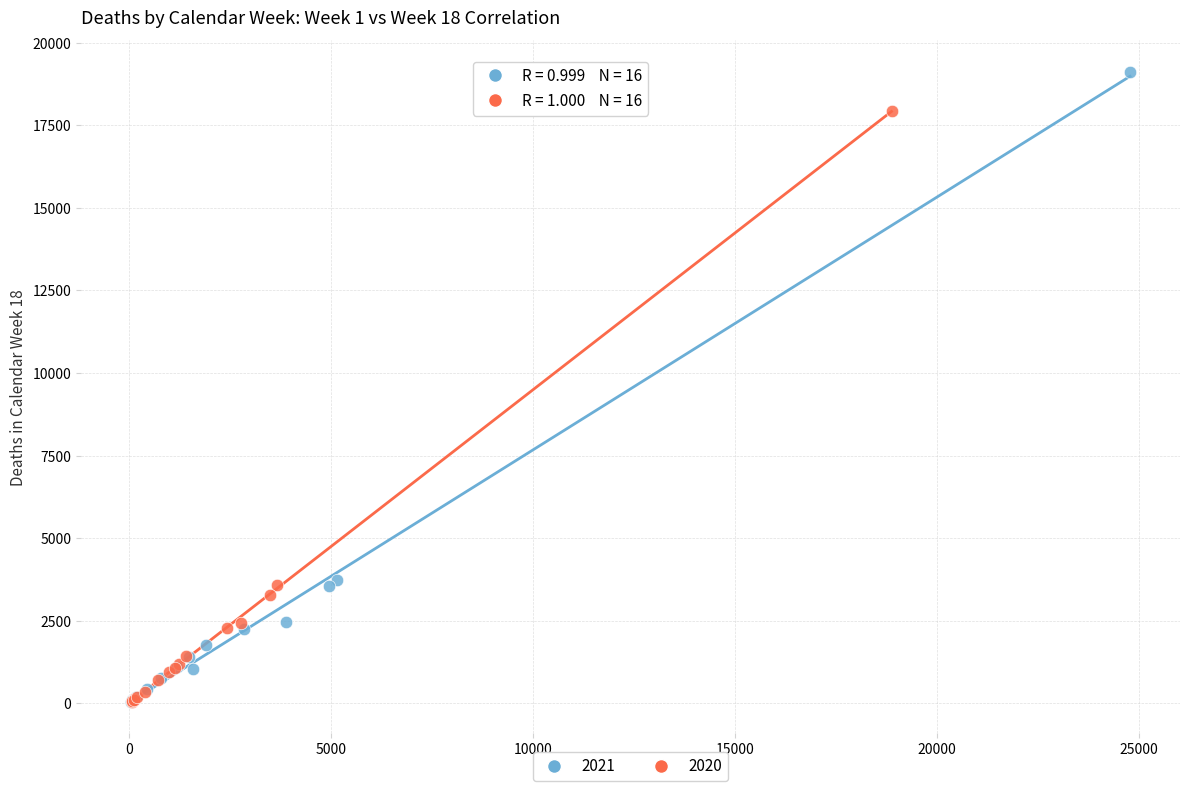

Which series reaches the maximum Y coordinate?

2021